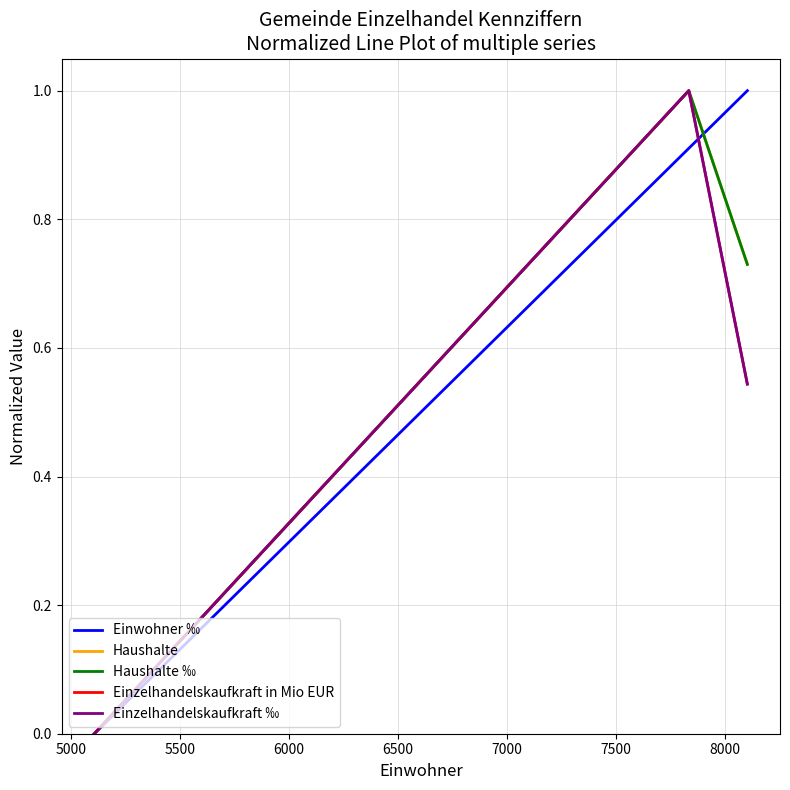

How many Einzelhandelskaufkraft ‰ values are between 0 and 1?

3